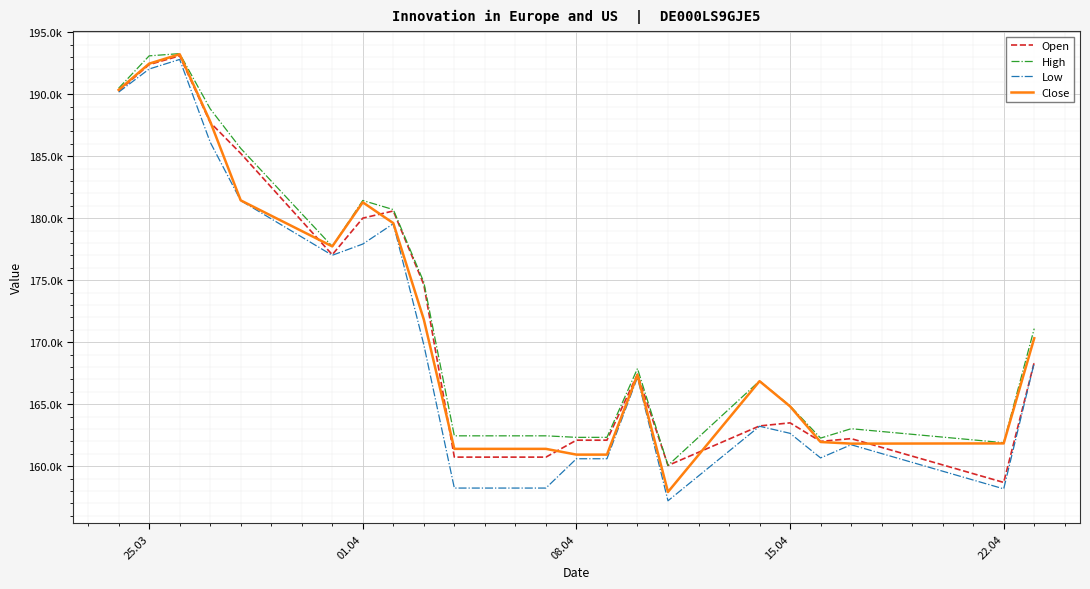

What are all the series names shown in the legend?

Open, High, Low, Close